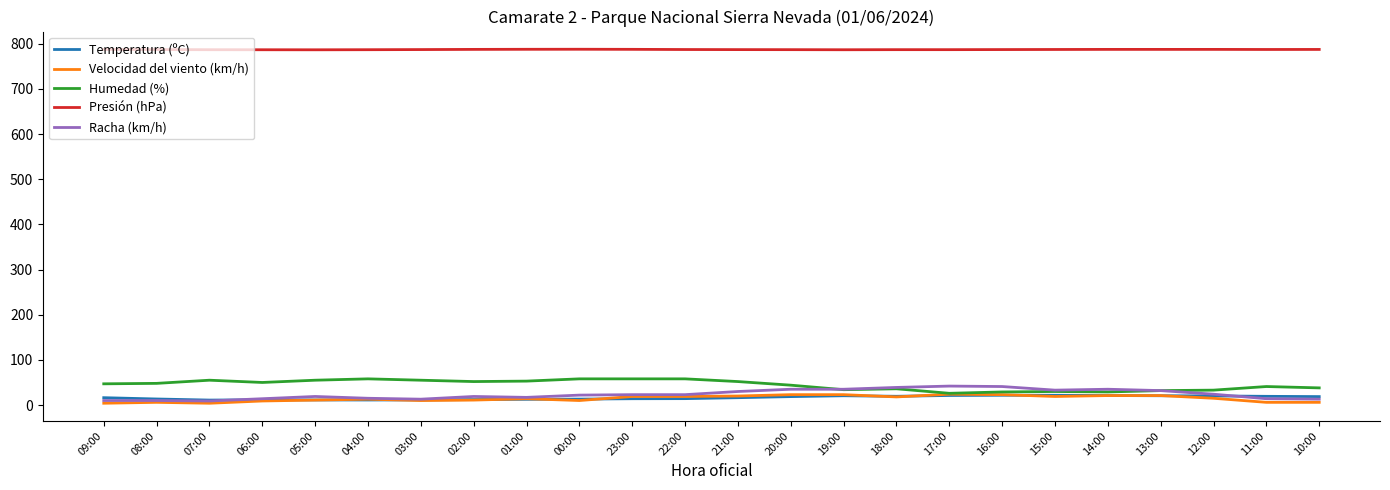

What is the difference between the highest and lowest values at 17:00?

765.7